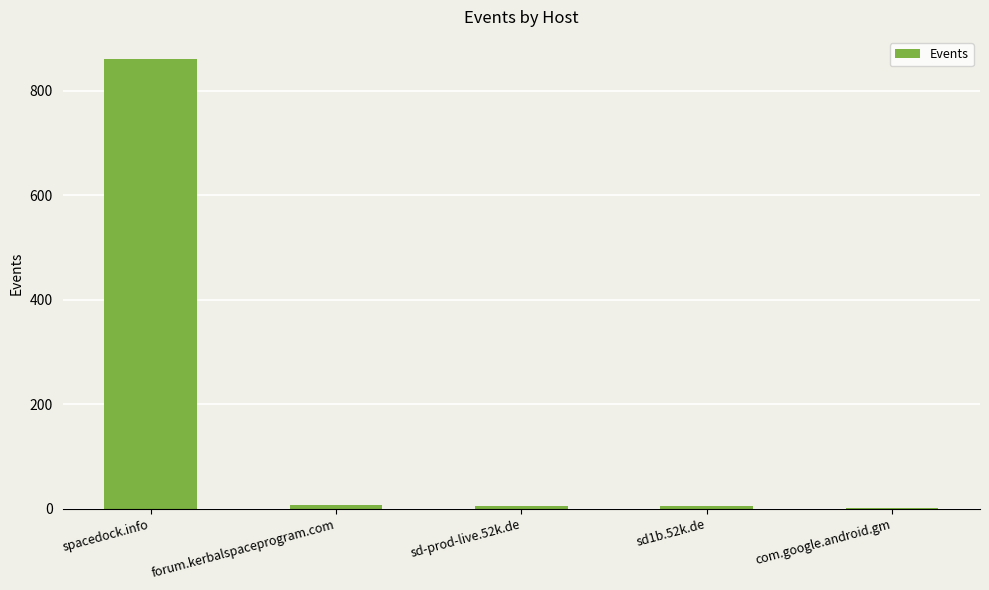

What is the greatest value displayed?

860